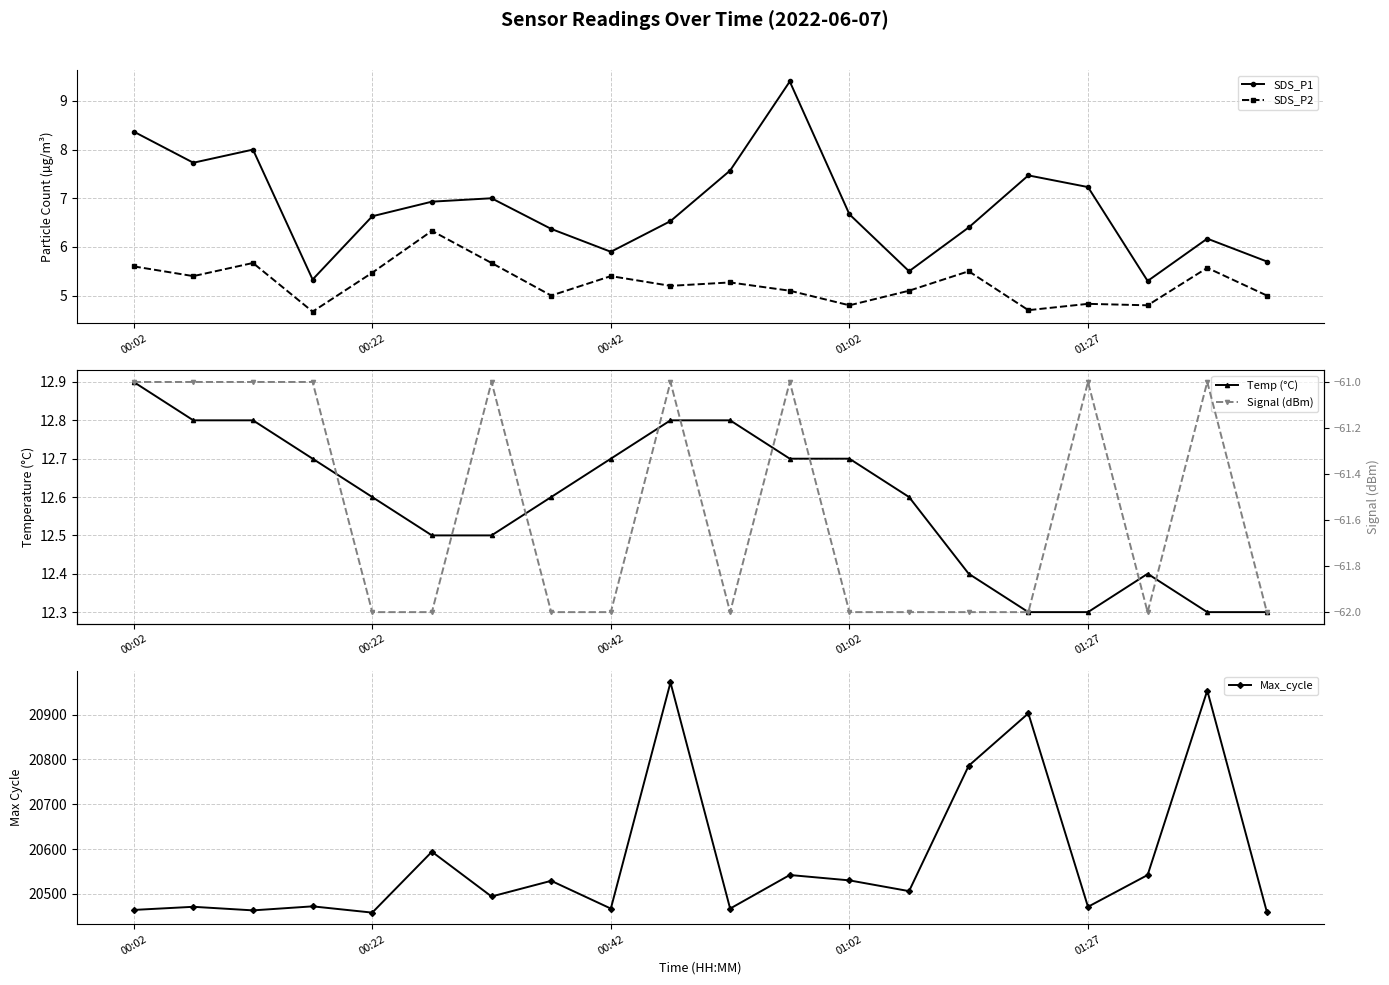

True or false: SDS_P1 and Signal (dBm) intersect in this chart.

False